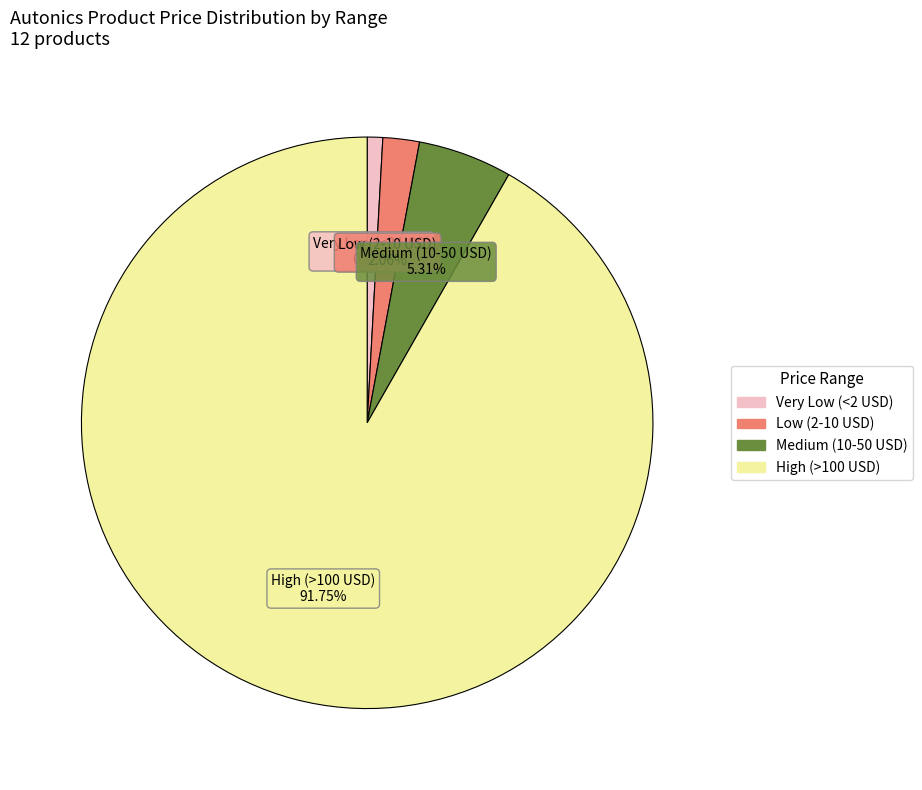

Does any single category account for the majority?

Yes